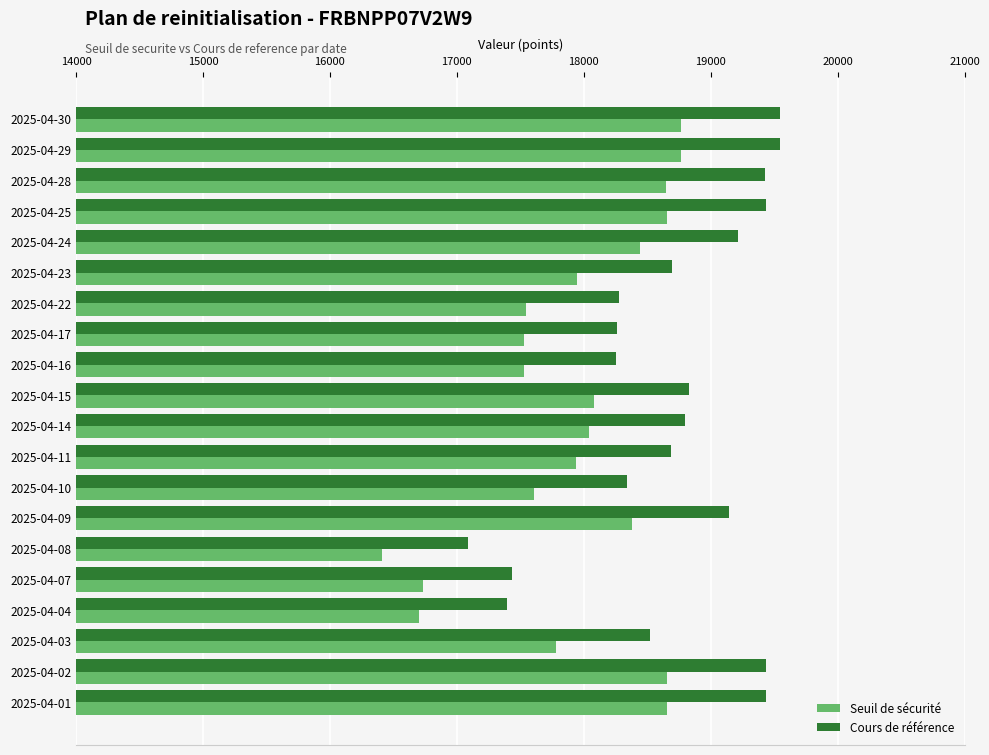

Rank the series by their maximum value, from lowest to highest.

Seuil de sécurité, Cours de référence